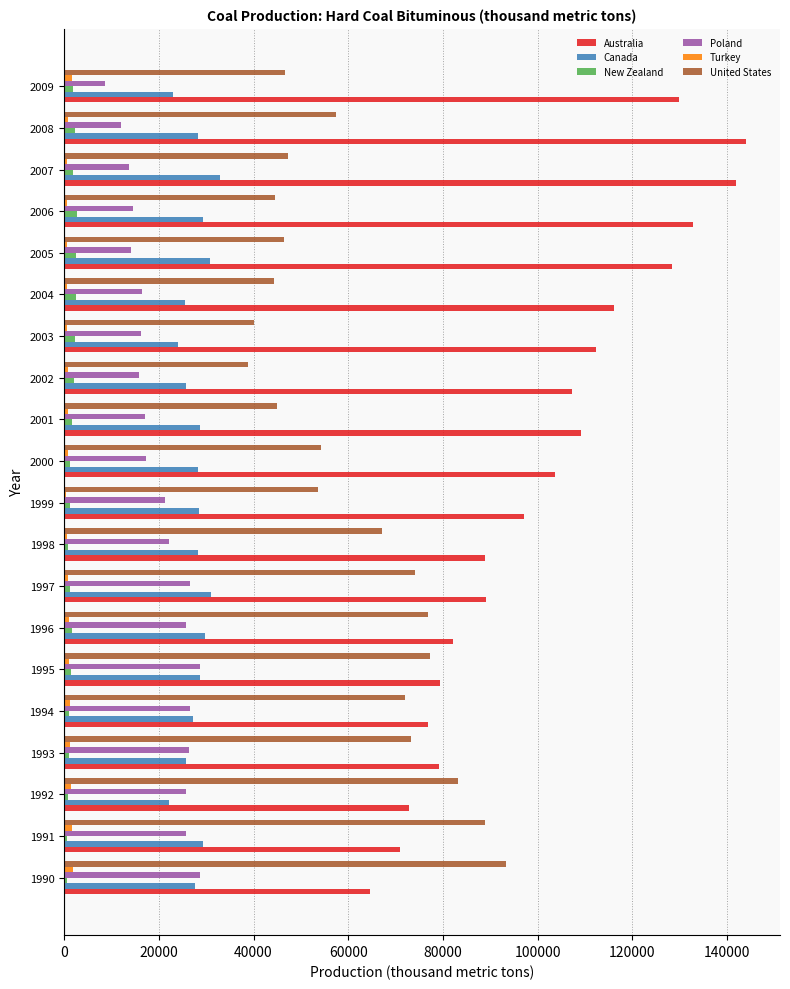

What is the sum of all New Zealand values?

31457